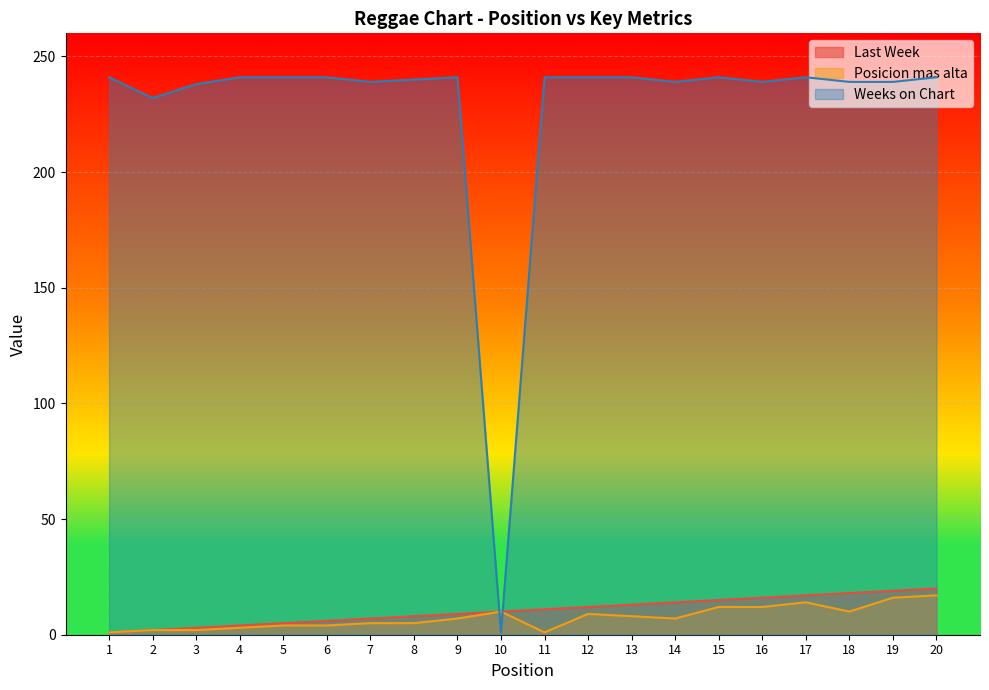

Reading left to right, extract all data points from this chart.

Last Week: 1=1	2=2	3=3	4=4	5=5	6=6	7=7	8=8	9=9	10=10	11=11	12=12	13=13	14=14	15=15	16=16	17=17	18=18	19=19	20=20
Posicion mas alta: 1=1	2=2	3=2	4=3	5=4	6=4	7=5	8=5	9=7	10=10	11=1	12=9	13=8	14=7	15=12	16=12	17=14	18=10	19=16	20=17
Weeks on Chart: 1=241	2=232	3=238	4=241	5=241	6=241	7=239	8=240	9=241	10=1	11=241	12=241	13=241	14=239	15=241	16=239	17=241	18=239	19=239	20=241